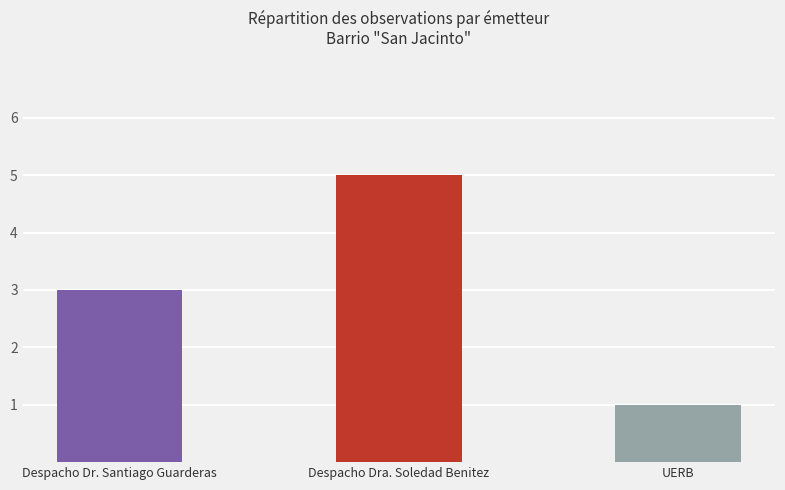

Reading right to left, transcribe all the data shown in this chart.

UERB=1	Despacho Dra. Soledad Benitez=5	Despacho Dr. Santiago Guarderas=3